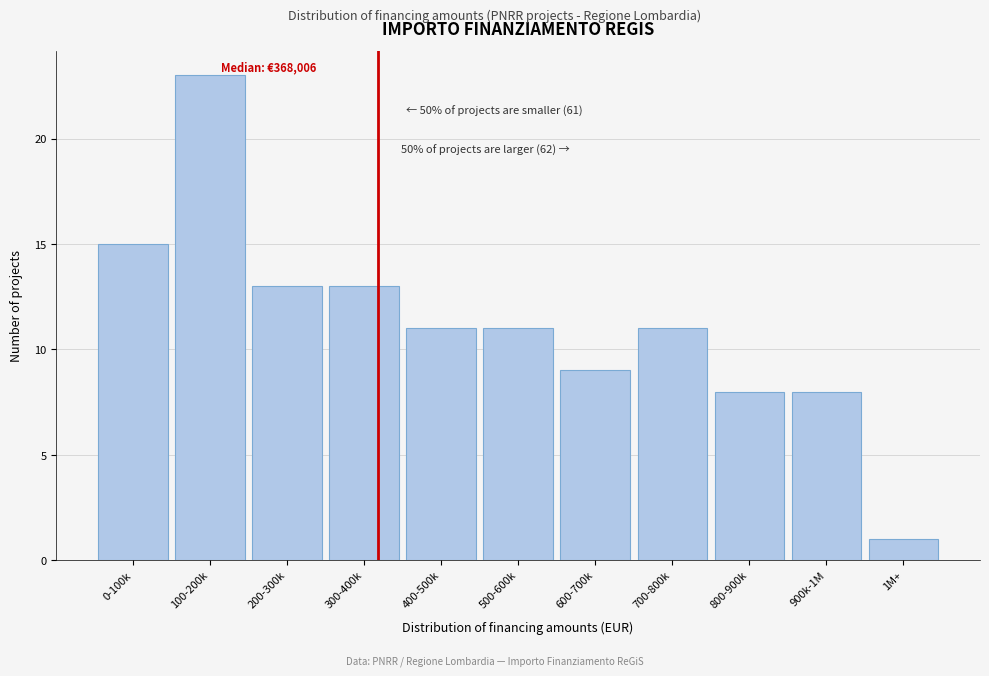

Reading right to left, what are all the values shown in this chart?

1	8	8	11	9	11	11	13	13	23	15